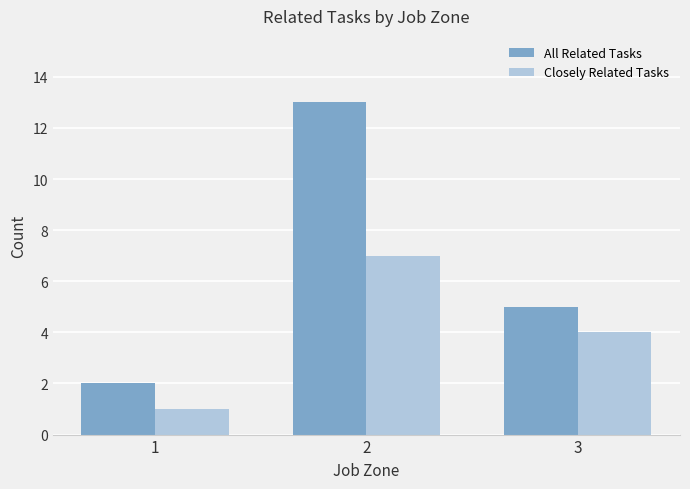

What is the value of the All Related Tasks bar at the 1st from the left?

2